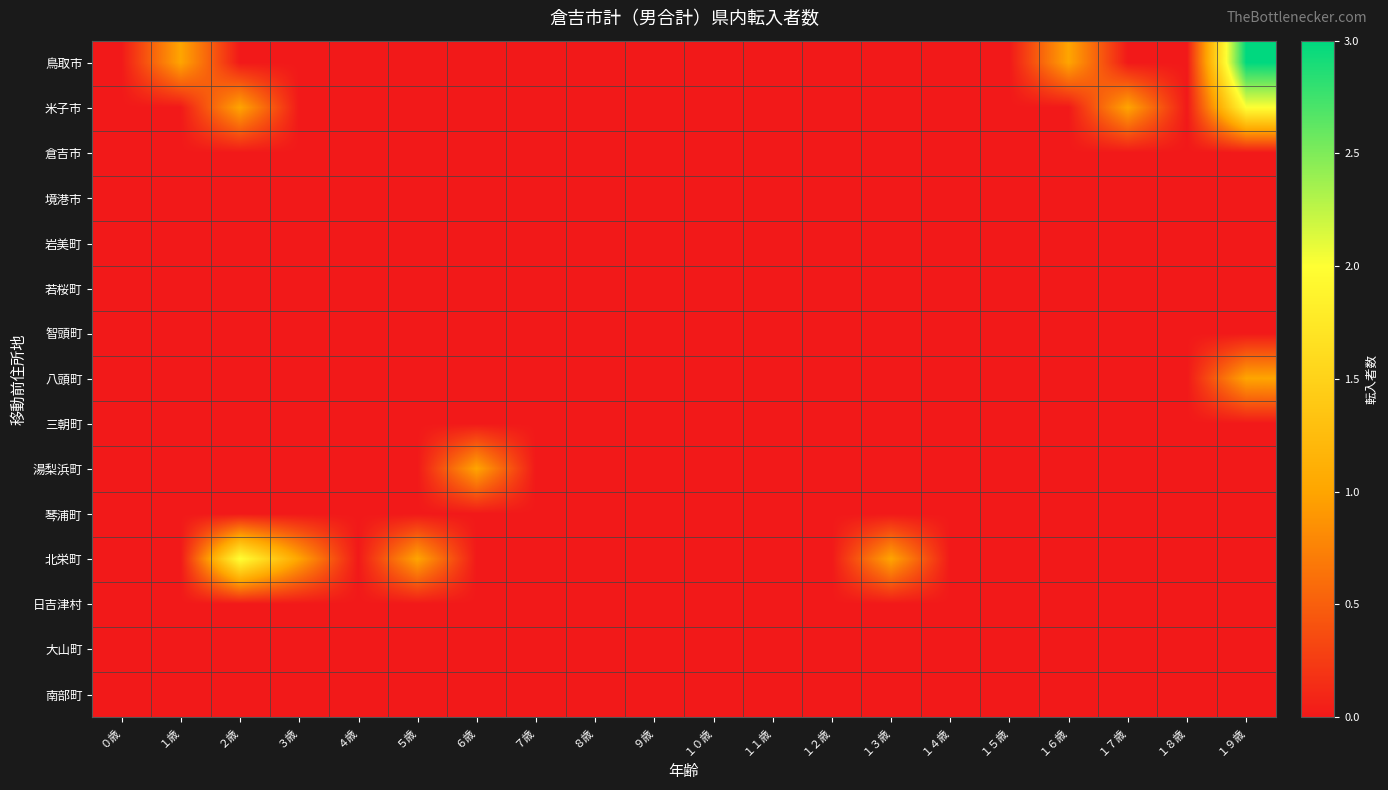

Reading left to right, what are all the values shown in this chart?

鳥取市: ０歳=0	１歳=1	２歳=0	３歳=0	４歳=0	５歳=0	６歳=0	７歳=0	８歳=0	９歳=0	１０歳=0	１１歳=0	１２歳=0	１３歳=0	１４歳=0	１５歳=0	１６歳=1	１７歳=0	１８歳=0	１９歳=3
米子市: ０歳=0	１歳=0	２歳=1	３歳=0	４歳=0	５歳=0	６歳=0	７歳=0	８歳=0	９歳=0	１０歳=0	１１歳=0	１２歳=0	１３歳=0	１４歳=0	１５歳=0	１６歳=0	１７歳=1	１８歳=0	１９歳=2
倉吉市: ０歳=0	１歳=0	２歳=0	３歳=0	４歳=0	５歳=0	６歳=0	７歳=0	８歳=0	９歳=0	１０歳=0	１１歳=0	１２歳=0	１３歳=0	１４歳=0	１５歳=0	１６歳=0	１７歳=0	１８歳=0	１９歳=0
境港市: ０歳=0	１歳=0	２歳=0	３歳=0	４歳=0	５歳=0	６歳=0	７歳=0	８歳=0	９歳=0	１０歳=0	１１歳=0	１２歳=0	１３歳=0	１４歳=0	１５歳=0	１６歳=0	１７歳=0	１８歳=0	１９歳=0
岩美町: ０歳=0	１歳=0	２歳=0	３歳=0	４歳=0	５歳=0	６歳=0	７歳=0	８歳=0	９歳=0	１０歳=0	１１歳=0	１２歳=0	１３歳=0	１４歳=0	１５歳=0	１６歳=0	１７歳=0	１８歳=0	１９歳=0
若桜町: ０歳=0	１歳=0	２歳=0	３歳=0	４歳=0	５歳=0	６歳=0	７歳=0	８歳=0	９歳=0	１０歳=0	１１歳=0	１２歳=0	１３歳=0	１４歳=0	１５歳=0	１６歳=0	１７歳=0	１８歳=0	１９歳=0
智頭町: ０歳=0	１歳=0	２歳=0	３歳=0	４歳=0	５歳=0	６歳=0	７歳=0	８歳=0	９歳=0	１０歳=0	１１歳=0	１２歳=0	１３歳=0	１４歳=0	１５歳=0	１６歳=0	１７歳=0	１８歳=0	１９歳=0
八頭町: ０歳=0	１歳=0	２歳=0	３歳=0	４歳=0	５歳=0	６歳=0	７歳=0	８歳=0	９歳=0	１０歳=0	１１歳=0	１２歳=0	１３歳=0	１４歳=0	１５歳=0	１６歳=0	１７歳=0	１８歳=0	１９歳=1
三朝町: ０歳=0	１歳=0	２歳=0	３歳=0	４歳=0	５歳=0	６歳=0	７歳=0	８歳=0	９歳=0	１０歳=0	１１歳=0	１２歳=0	１３歳=0	１４歳=0	１５歳=0	１６歳=0	１７歳=0	１８歳=0	１９歳=0
湯梨浜町: ０歳=0	１歳=0	２歳=0	３歳=0	４歳=0	５歳=0	６歳=1	７歳=0	８歳=0	９歳=0	１０歳=0	１１歳=0	１２歳=0	１３歳=0	１４歳=0	１５歳=0	１６歳=0	１７歳=0	１８歳=0	１９歳=0
琴浦町: ０歳=0	１歳=0	２歳=0	３歳=0	４歳=0	５歳=0	６歳=0	７歳=0	８歳=0	９歳=0	１０歳=0	１１歳=0	１２歳=0	１３歳=0	１４歳=0	１５歳=0	１６歳=0	１７歳=0	１８歳=0	１９歳=0
北栄町: ０歳=0	１歳=0	２歳=2	３歳=1	４歳=0	５歳=1	６歳=0	７歳=0	８歳=0	９歳=0	１０歳=0	１１歳=0	１２歳=0	１３歳=1	１４歳=0	１５歳=0	１６歳=0	１７歳=0	１８歳=0	１９歳=0
日吉津村: ０歳=0	１歳=0	２歳=0	３歳=0	４歳=0	５歳=0	６歳=0	７歳=0	８歳=0	９歳=0	１０歳=0	１１歳=0	１２歳=0	１３歳=0	１４歳=0	１５歳=0	１６歳=0	１７歳=0	１８歳=0	１９歳=0
大山町: ０歳=0	１歳=0	２歳=0	３歳=0	４歳=0	５歳=0	６歳=0	７歳=0	８歳=0	９歳=0	１０歳=0	１１歳=0	１２歳=0	１３歳=0	１４歳=0	１５歳=0	１６歳=0	１７歳=0	１８歳=0	１９歳=0
南部町: ０歳=0	１歳=0	２歳=0	３歳=0	４歳=0	５歳=0	６歳=0	７歳=0	８歳=0	９歳=0	１０歳=0	１１歳=0	１２歳=0	１３歳=0	１４歳=0	１５歳=0	１６歳=0	１７歳=0	１８歳=0	１９歳=0